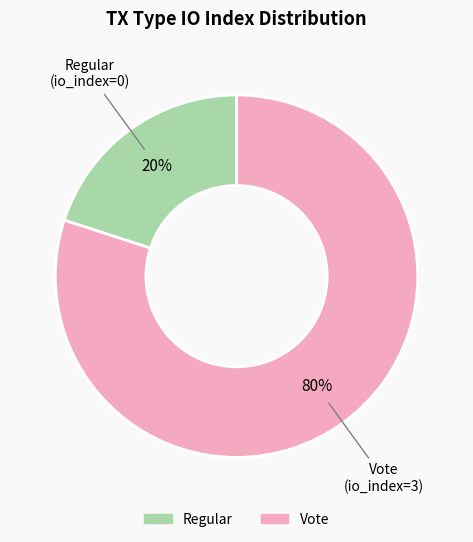

Which slice represents more than half of the pie?

Vote